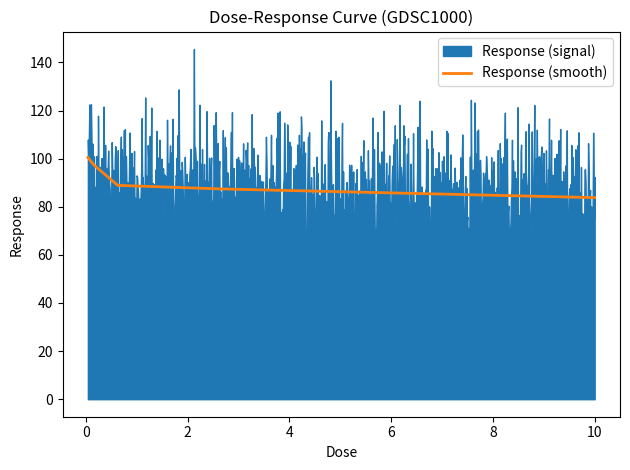

Is it true that the value at 0.0390625 is 100.5?

True